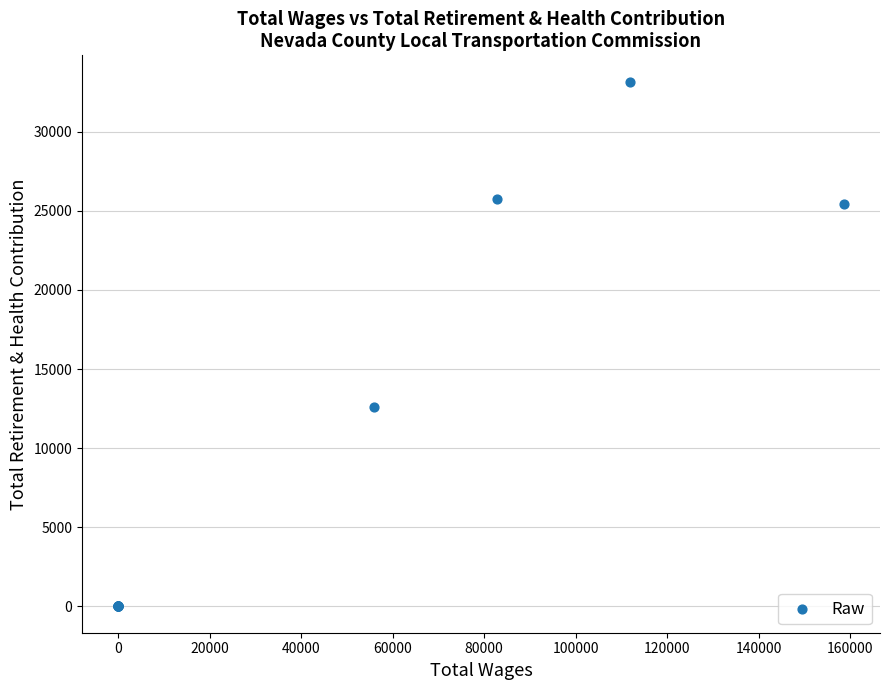

What Y value in the scatter plot is closest to 16580?

12573